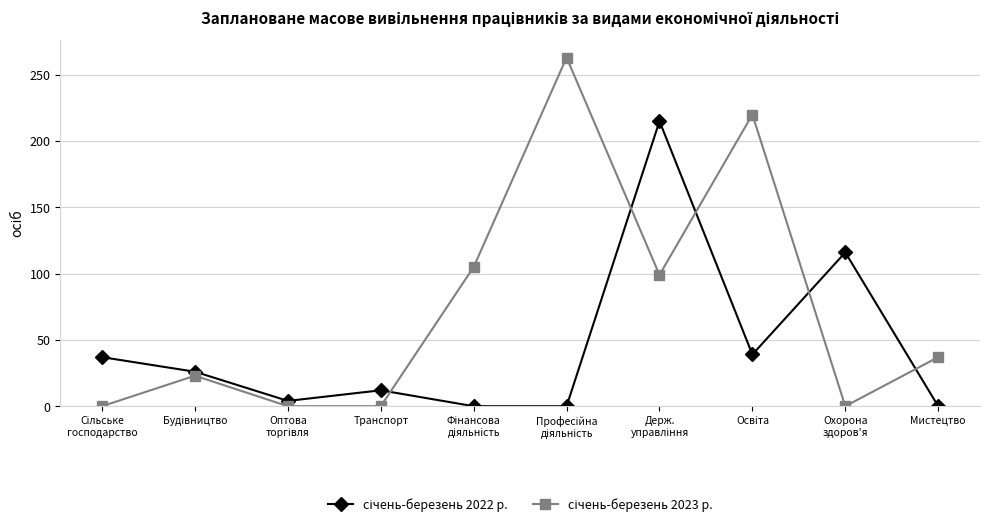

At how many categories does at least one series exceed 93?

5